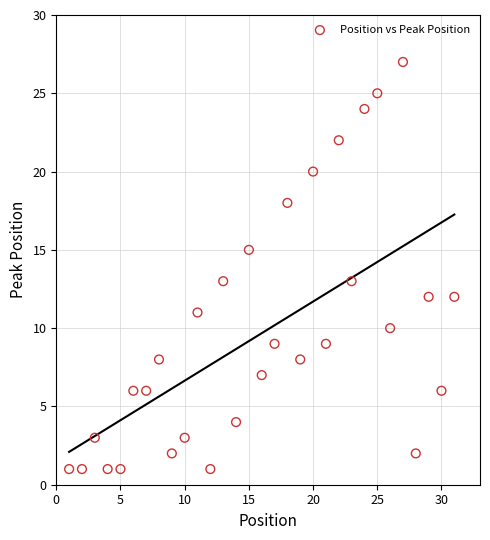

What is the range of X values (max minus min)?

30